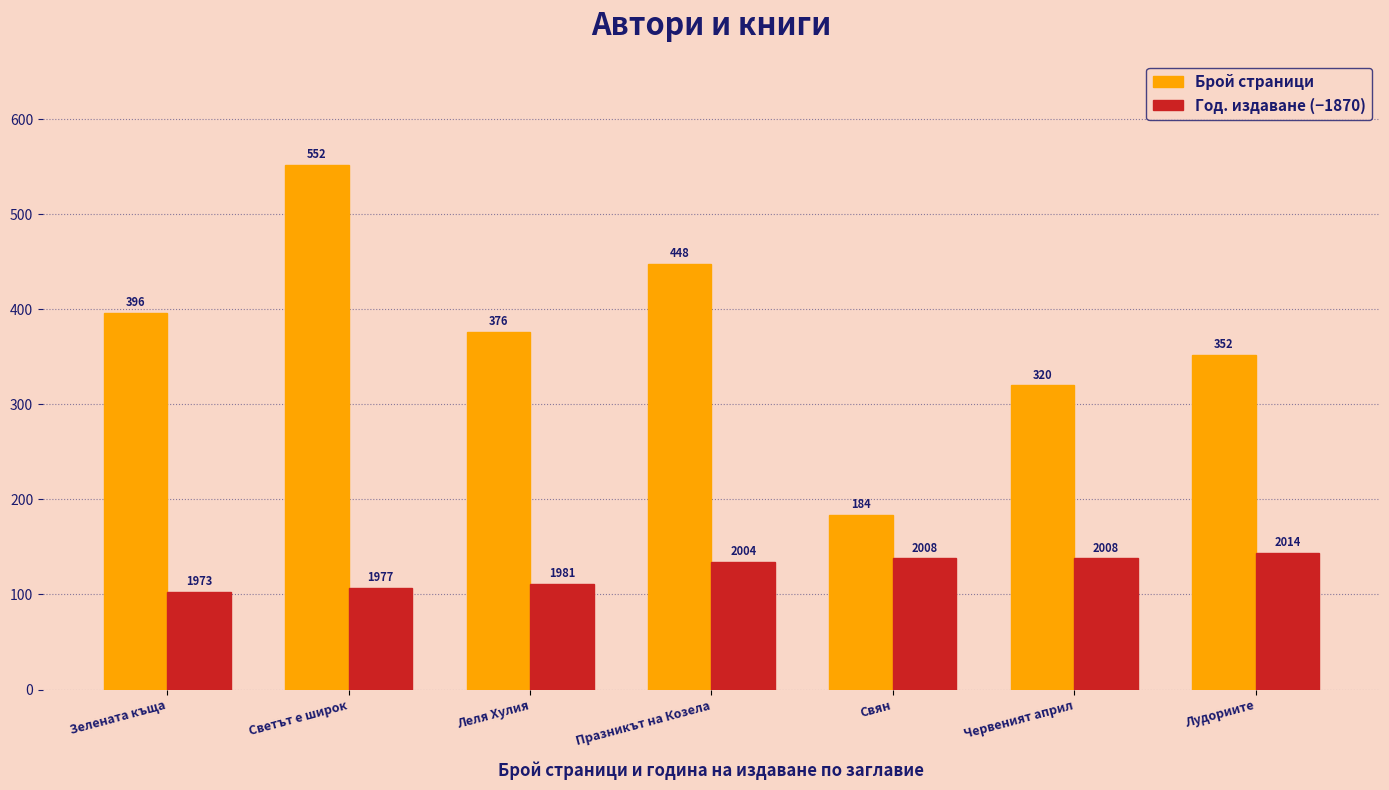

Does the chart contain stacked bars?

No